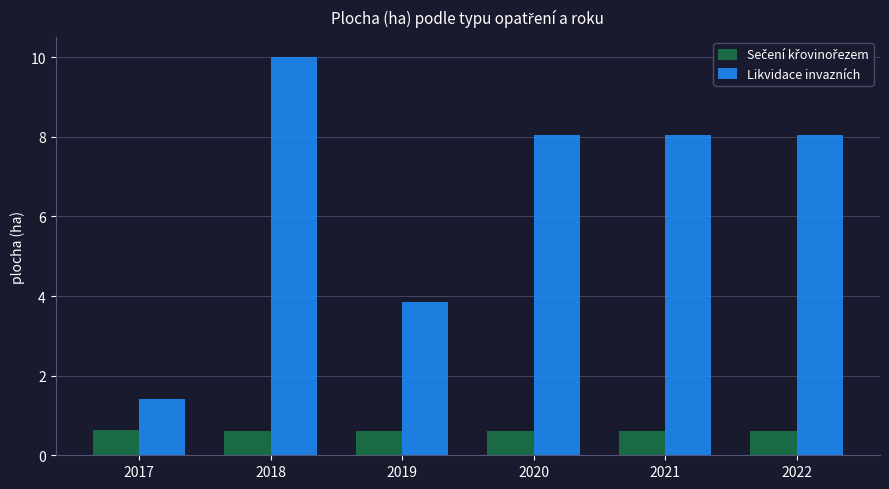

What is the sum of the Likvidace invazních values at 2020 and 2022?

16.1